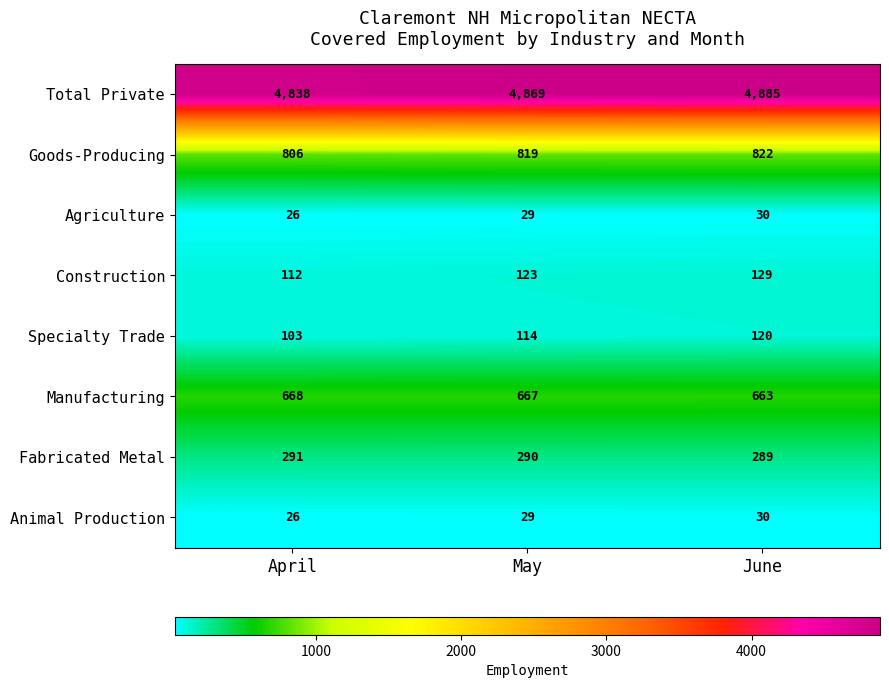

Between April and May, which series saw the biggest shift?

Total Private